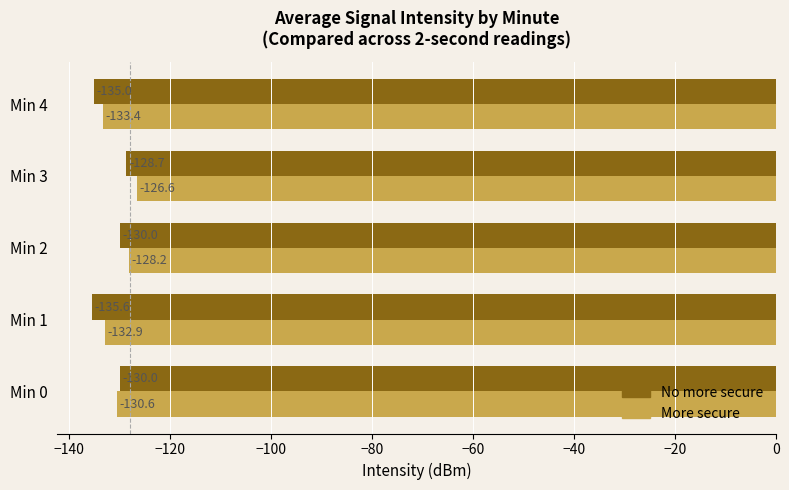

Is it true that More secure equals -130.6 at Min 0?

True